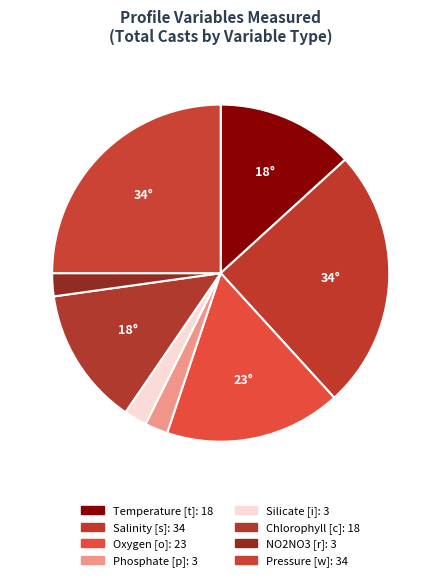

What is the smallest slice in the pie chart?

Phosphate [p]